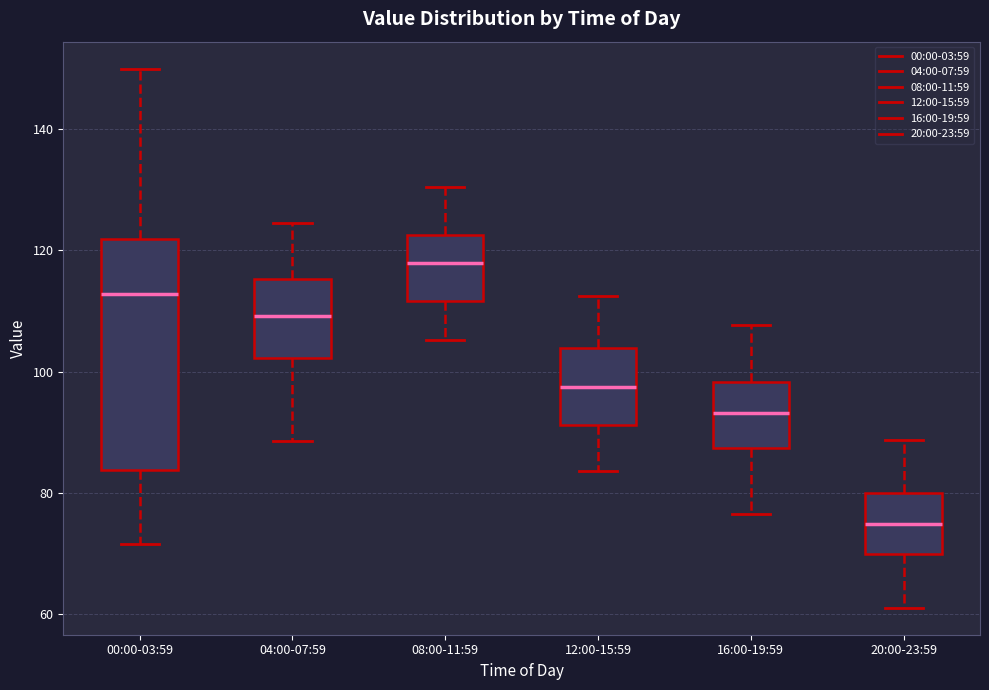

Which box is the tallest, from its lower edge to its upper edge?

00:00-03:59